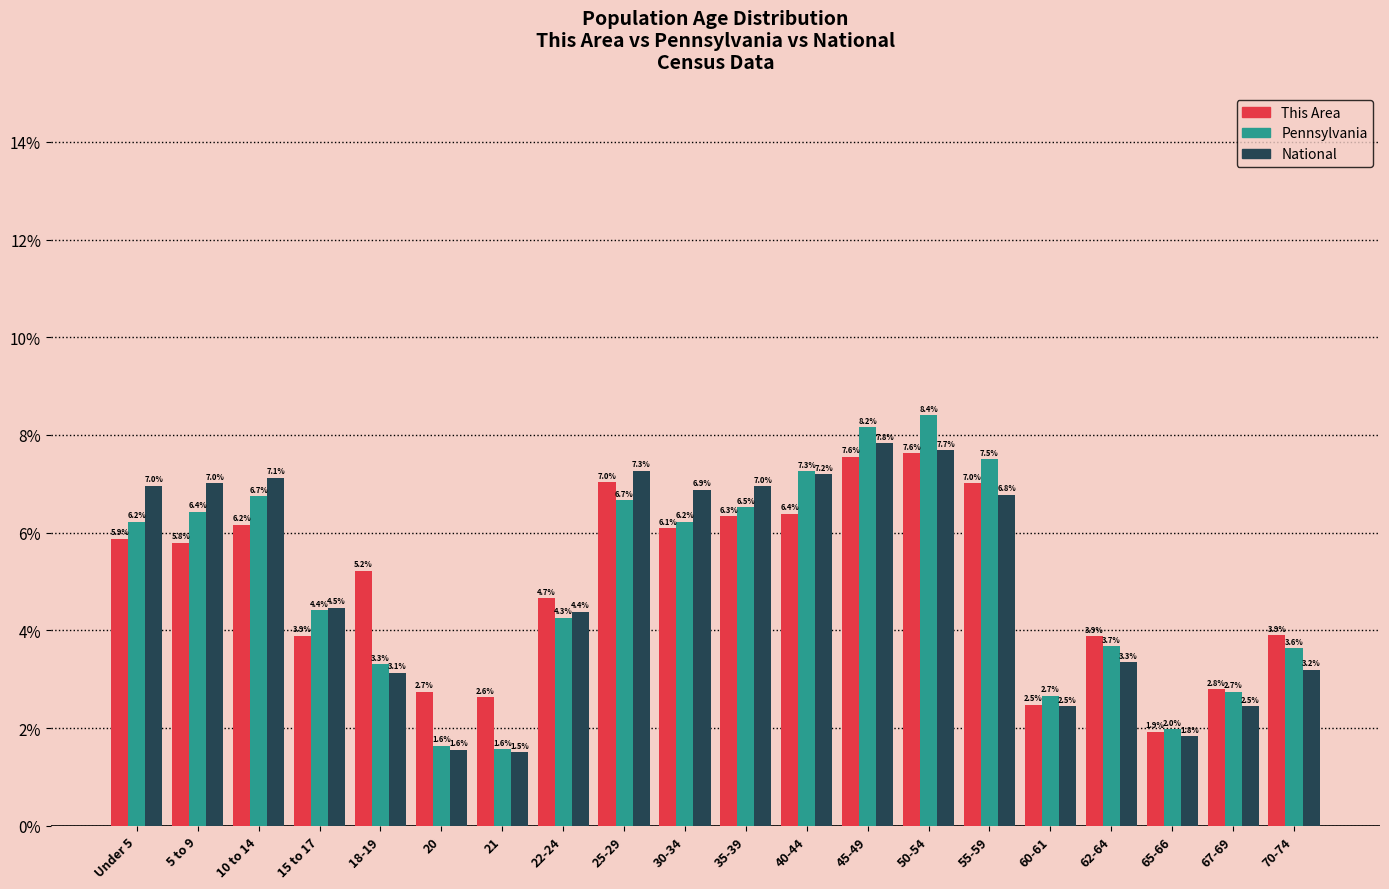

Reading left to right, what are all the values shown in this chart?

This Area: Under 5=5.9	5 to 9=5.8	10 to 14=6.2	15 to 17=3.9	18-19=5.2	20=2.7	21=2.6	22-24=4.7	25-29=7.0	30-34=6.1	35-39=6.3	40-44=6.4	45-49=7.6	50-54=7.6	55-59=7.0	60-61=2.5	62-64=3.9	65-66=1.9	67-69=2.8	70-74=3.9
Pennsylvania: Under 5=6.2	5 to 9=6.4	10 to 14=6.7	15 to 17=4.4	18-19=3.3	20=1.6	21=1.6	22-24=4.3	25-29=6.7	30-34=6.2	35-39=6.5	40-44=7.3	45-49=8.2	50-54=8.4	55-59=7.5	60-61=2.7	62-64=3.7	65-66=2.0	67-69=2.7	70-74=3.6
National: Under 5=7.0	5 to 9=7.0	10 to 14=7.1	15 to 17=4.5	18-19=3.1	20=1.6	21=1.5	22-24=4.4	25-29=7.3	30-34=6.9	35-39=7.0	40-44=7.2	45-49=7.8	50-54=7.7	55-59=6.8	60-61=2.5	62-64=3.3	65-66=1.8	67-69=2.5	70-74=3.2